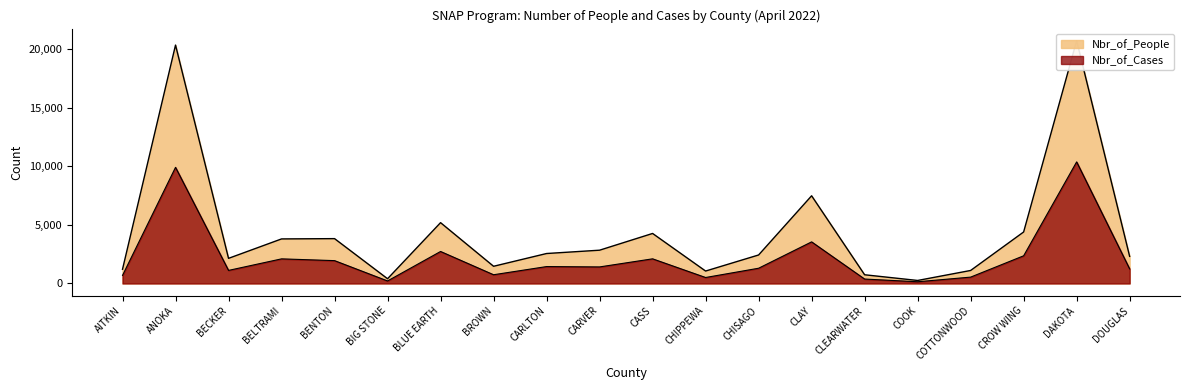

At which label does Nbr_of_People reach its minimum?

COOK